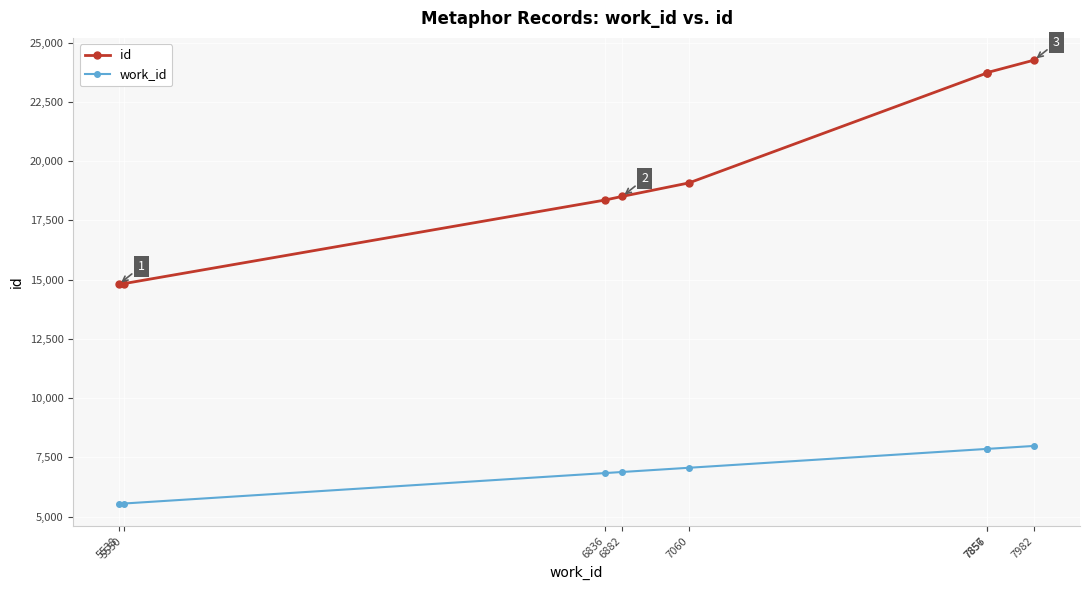

At which category is the sum across all series the highest?

7982